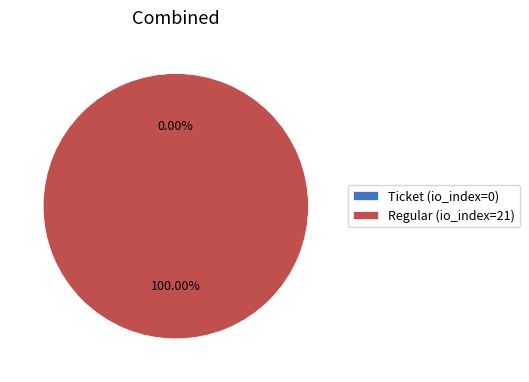

To the nearest percent, what portion does Regular (io_index=21) represent?

100%